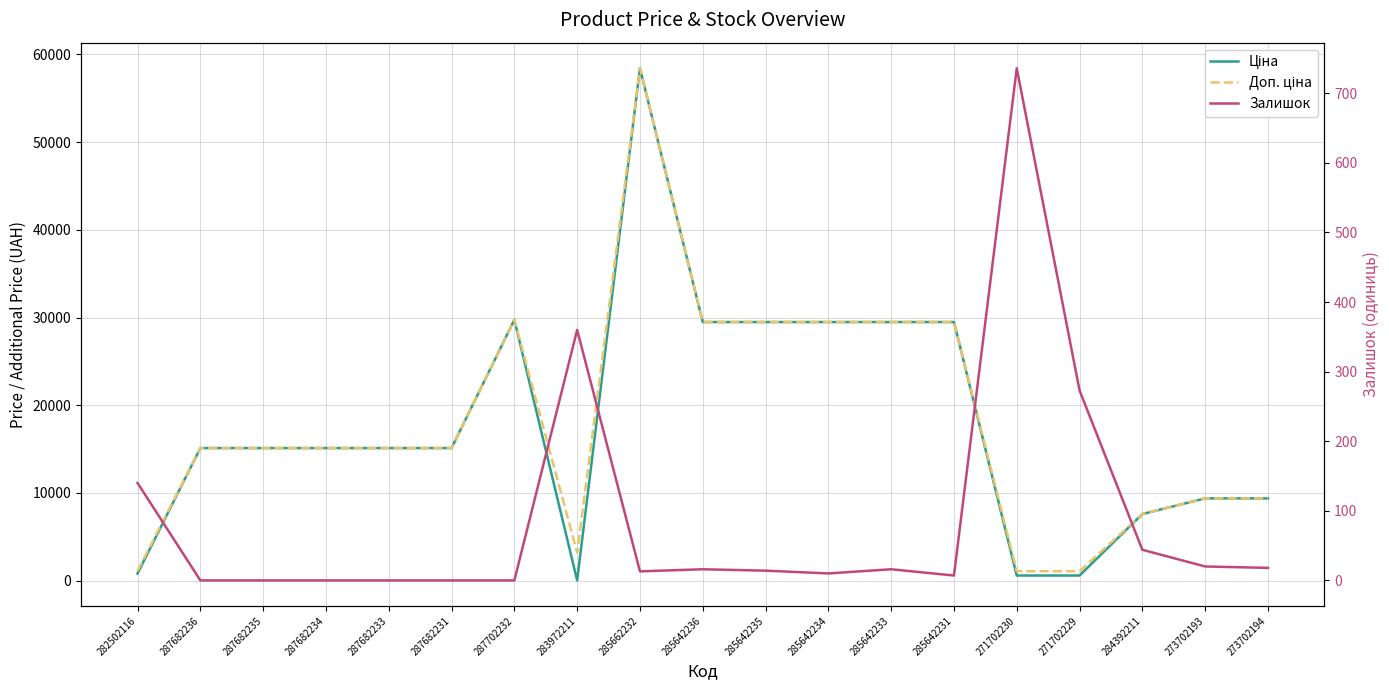

What is the total value across all series at 285642234?

58993.0